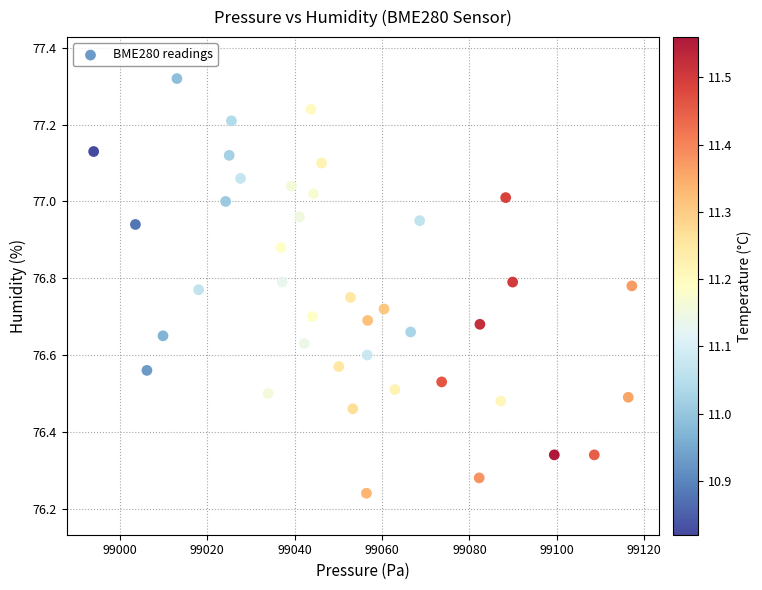

What is the range of X values (max minus min)?

123.2